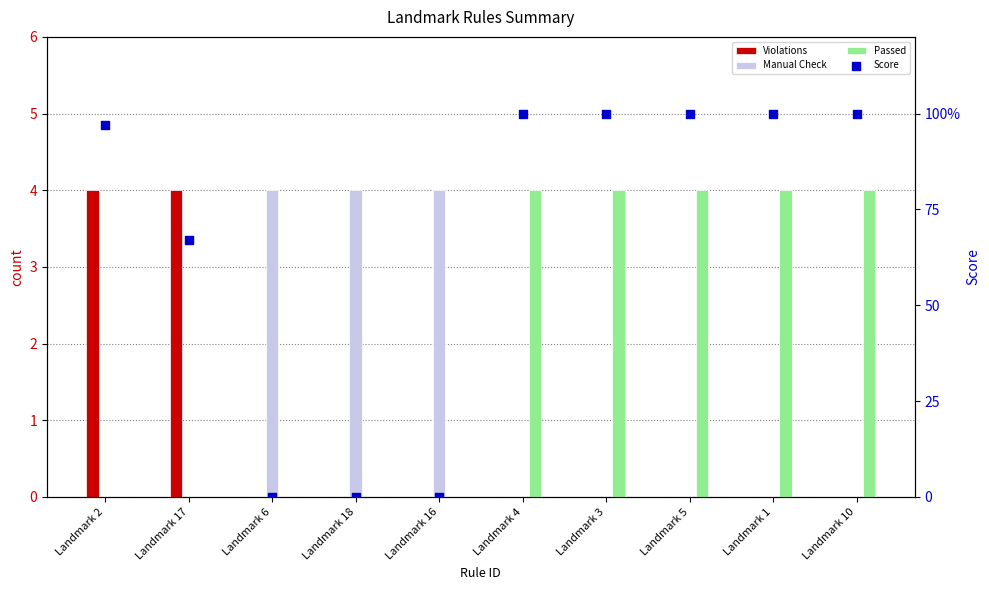

Which series reaches the maximum Y coordinate?

Score